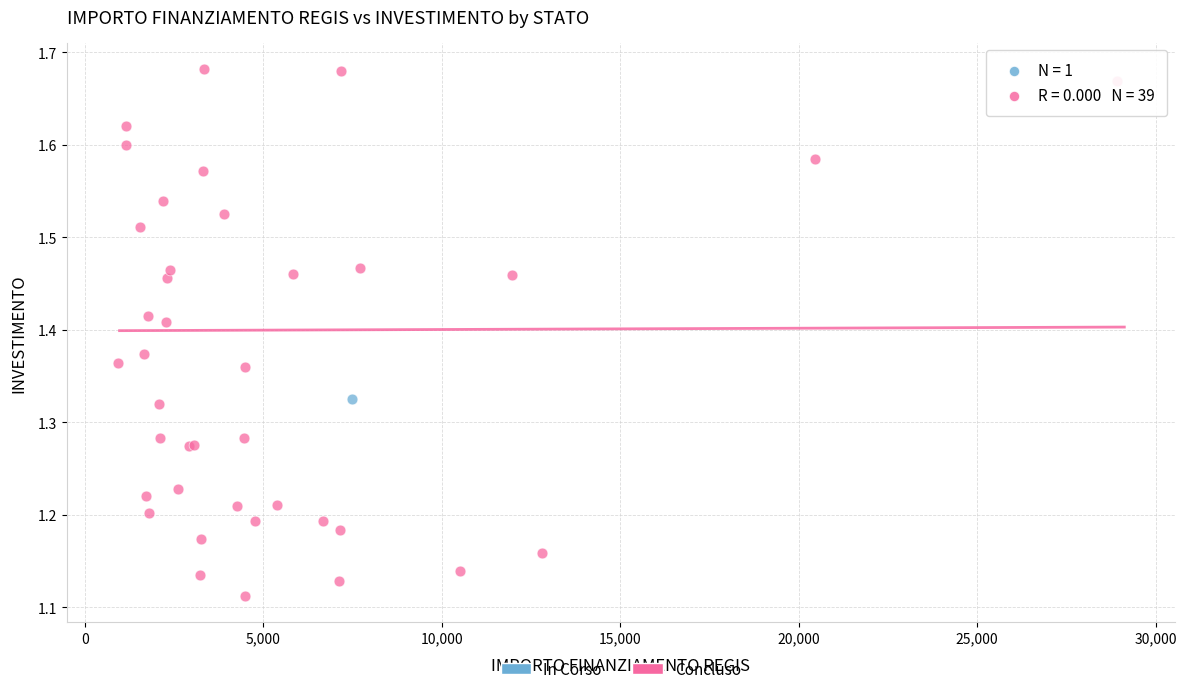

What are all the series names shown in the legend?

In Corso, Concluso